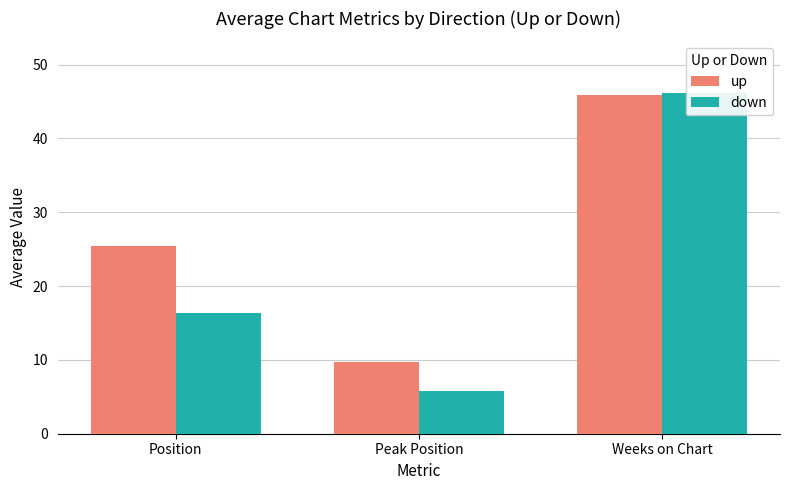

What are all the series names shown in the legend?

up, down